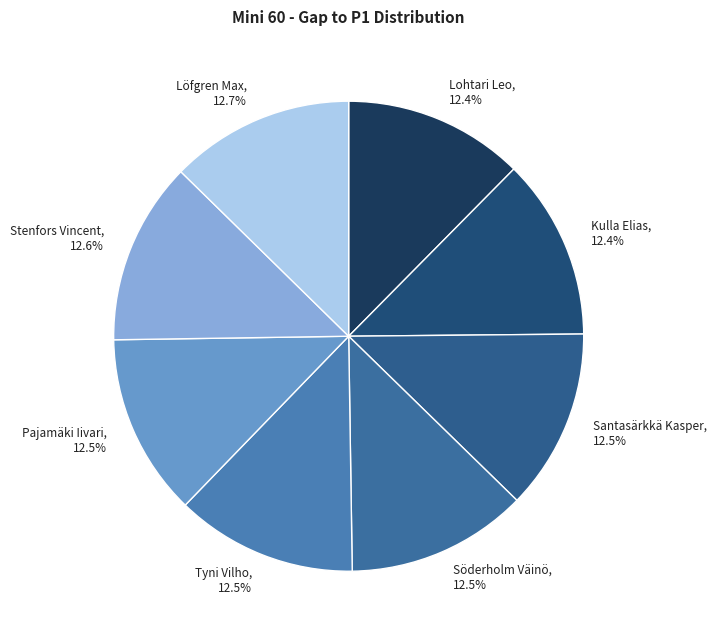

Is there a majority slice in this chart?

No